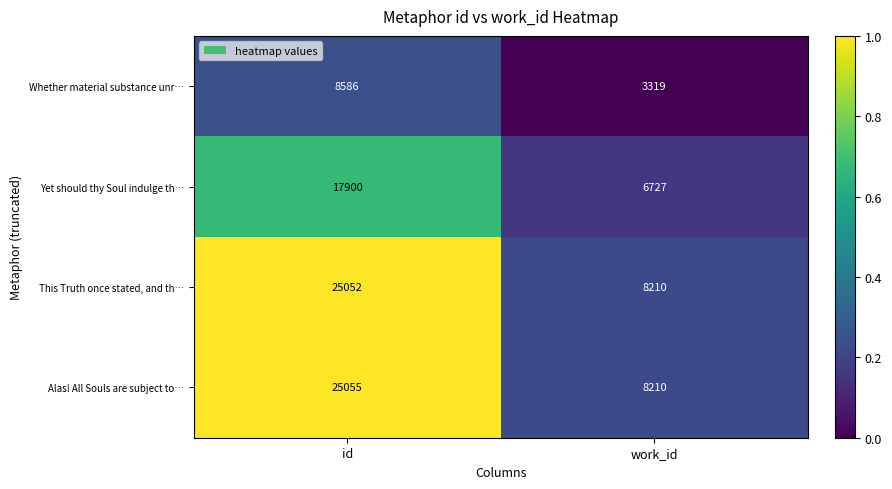

How many distinct data groups are displayed?

4